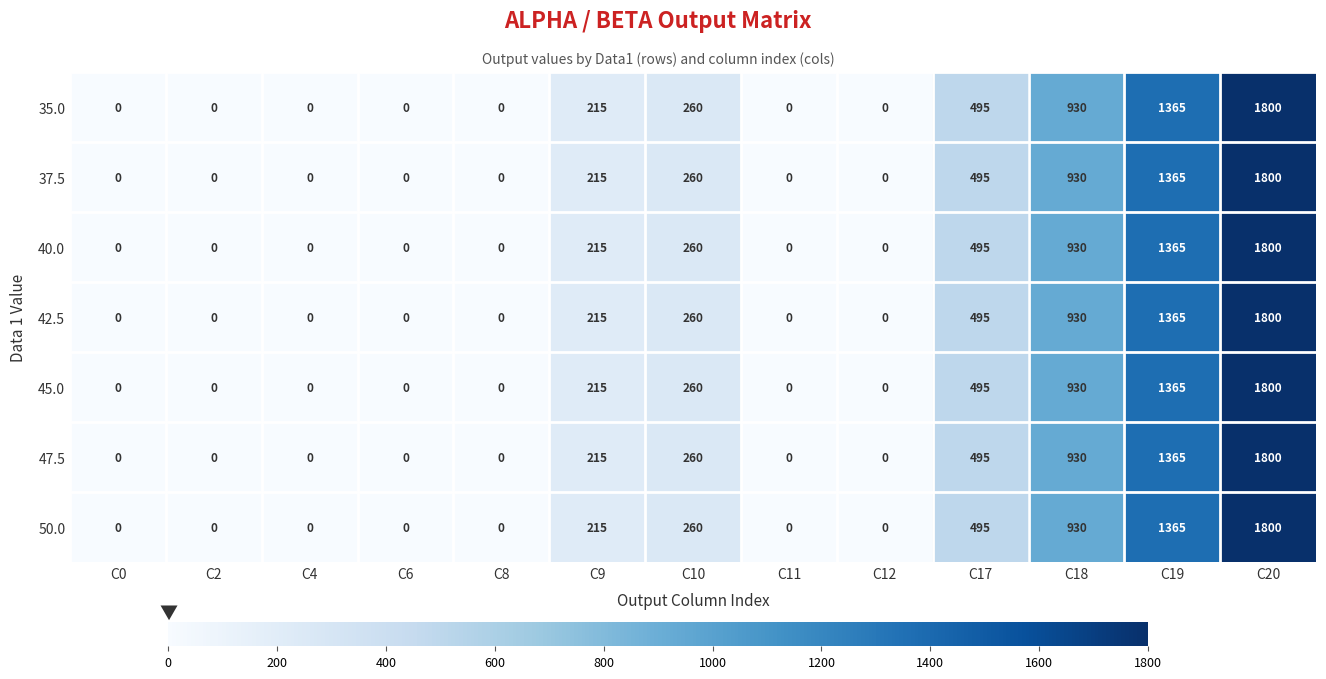

The value of 40.0 at C2 is -1051. True or false?

False